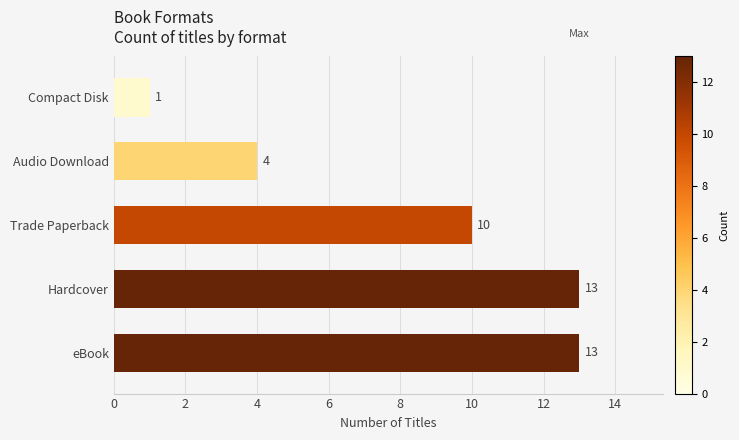

What is the sum of all values?

41